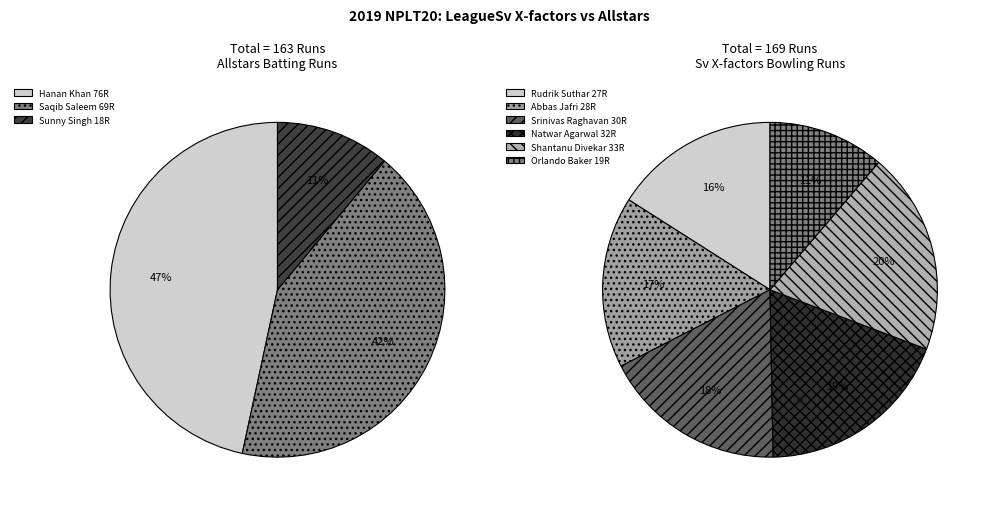

Is there a majority slice in this chart?

No